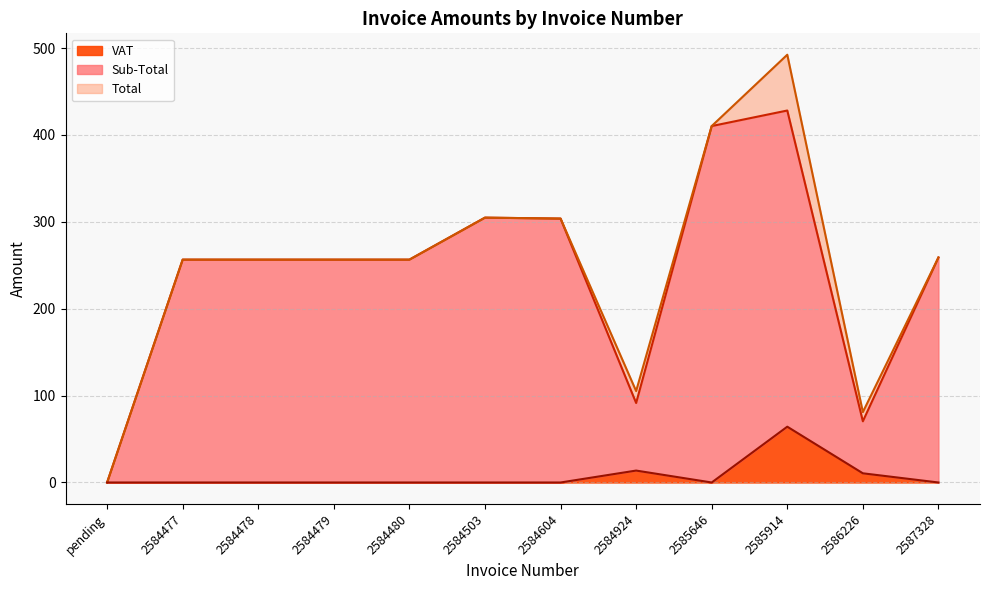

True or false: VAT and Sub-Total intersect in this chart.

False